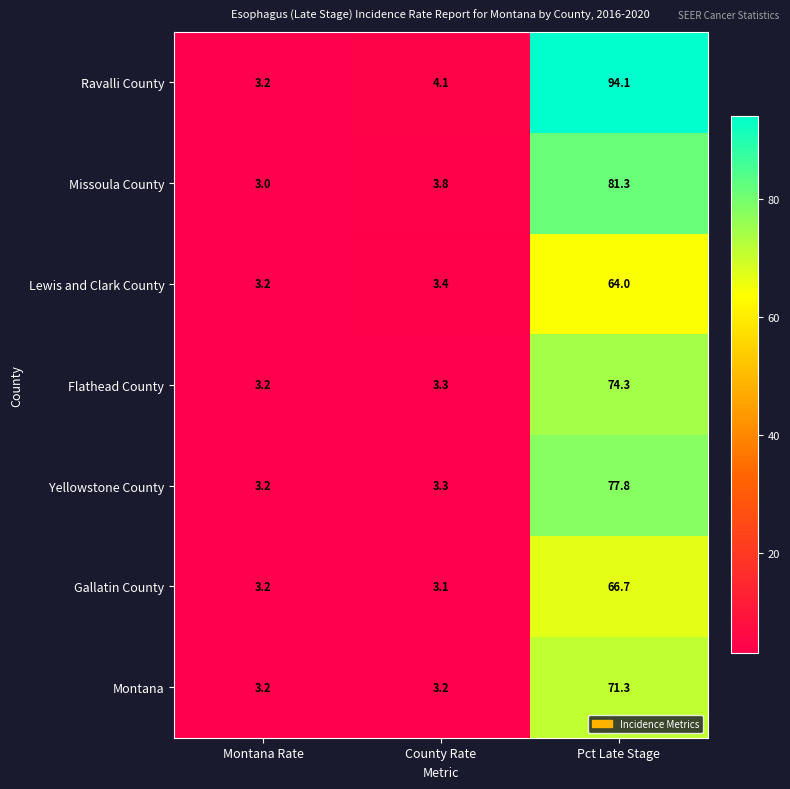

True or false: Montana has a value of 3.2 at County Rate.

True